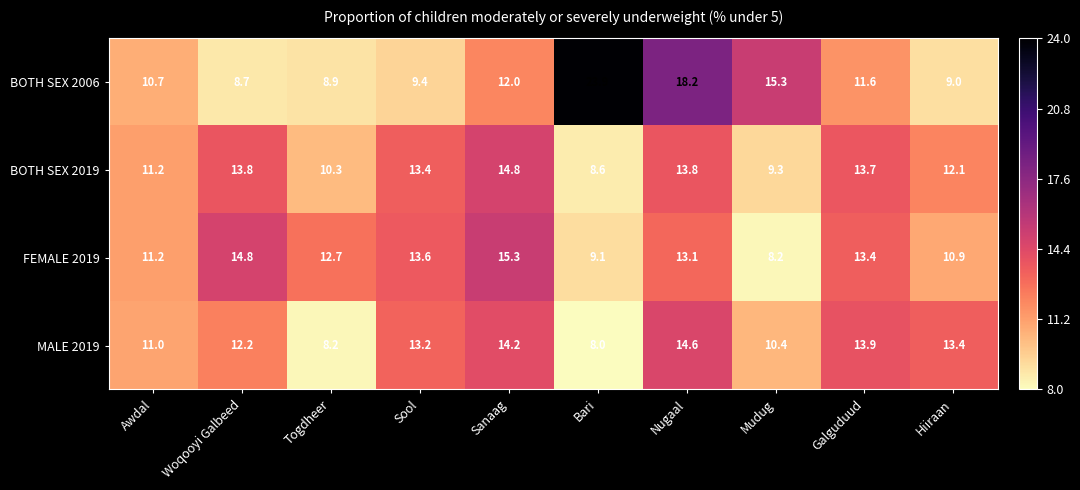

Rank the categories by FEMALE 2019 value from highest to lowest.

Sanaag, Woqooyi Galbeed, Sool, Galguduud, Nugaal, Togdheer, Awdal, Hiiraan, Bari, Mudug